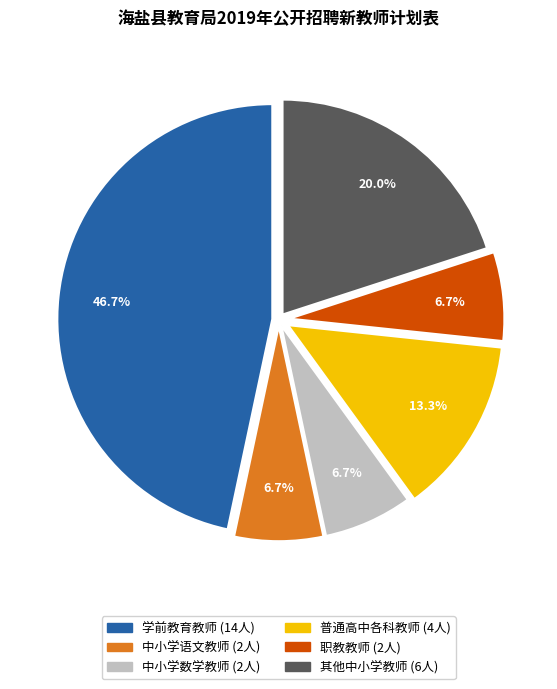

Is there a majority slice in this chart?

No